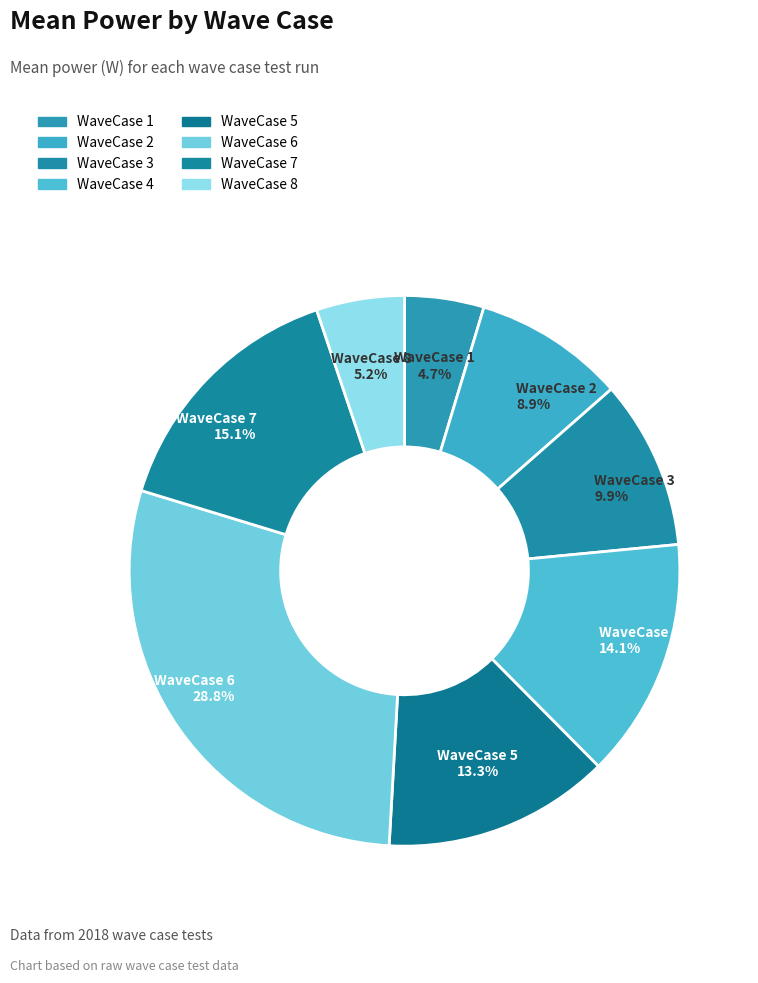

Is there any slice that represents more than half of the pie?

No